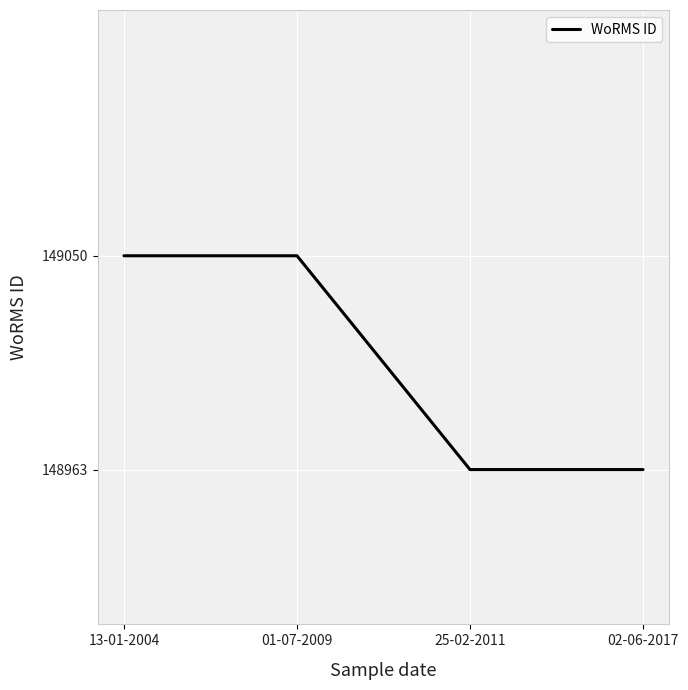

True or false: the data shows 149050 at 13-01-2004.

True